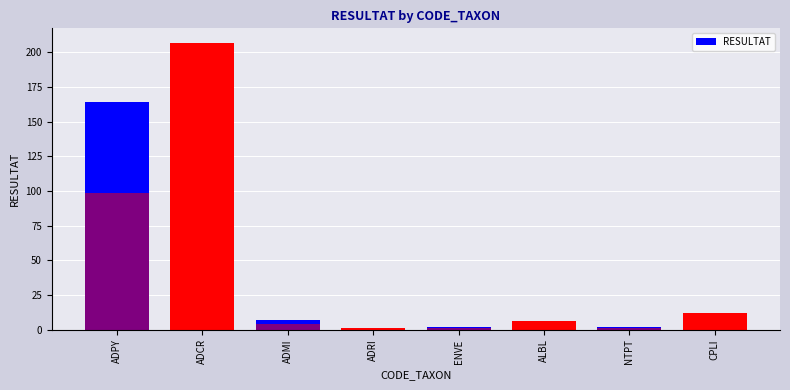

Reading right to left, list all the values displayed in this chart.

12	2	6	2	1	7	207	164